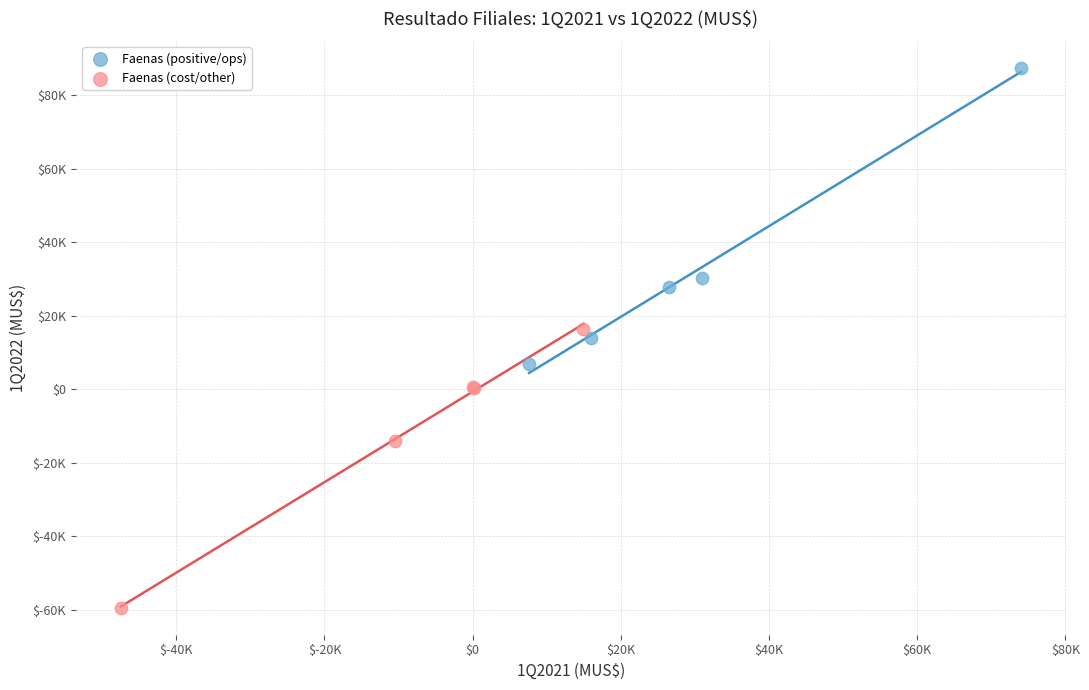

What are all the series names shown in the legend?

Faenas (positive/ops), Faenas (cost/other)